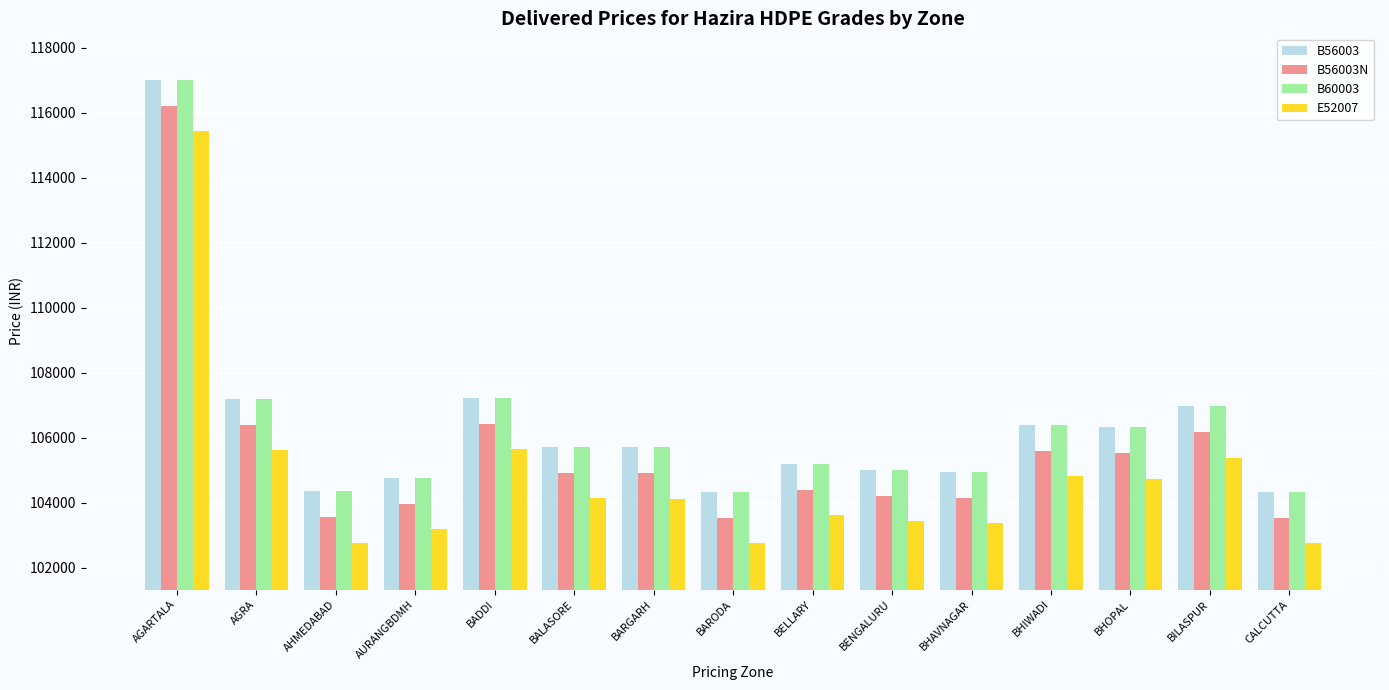

Is the value of B56003 at BENGALURU greater than the value of B56003N at BILASPUR?

No